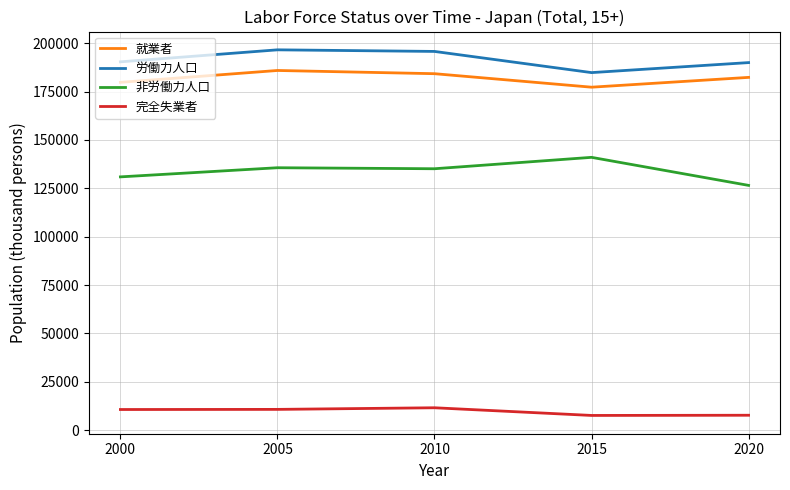

List the series in order of their peak value, highest first.

労働力人口, 就業者, 非労働力人口, 完全失業者